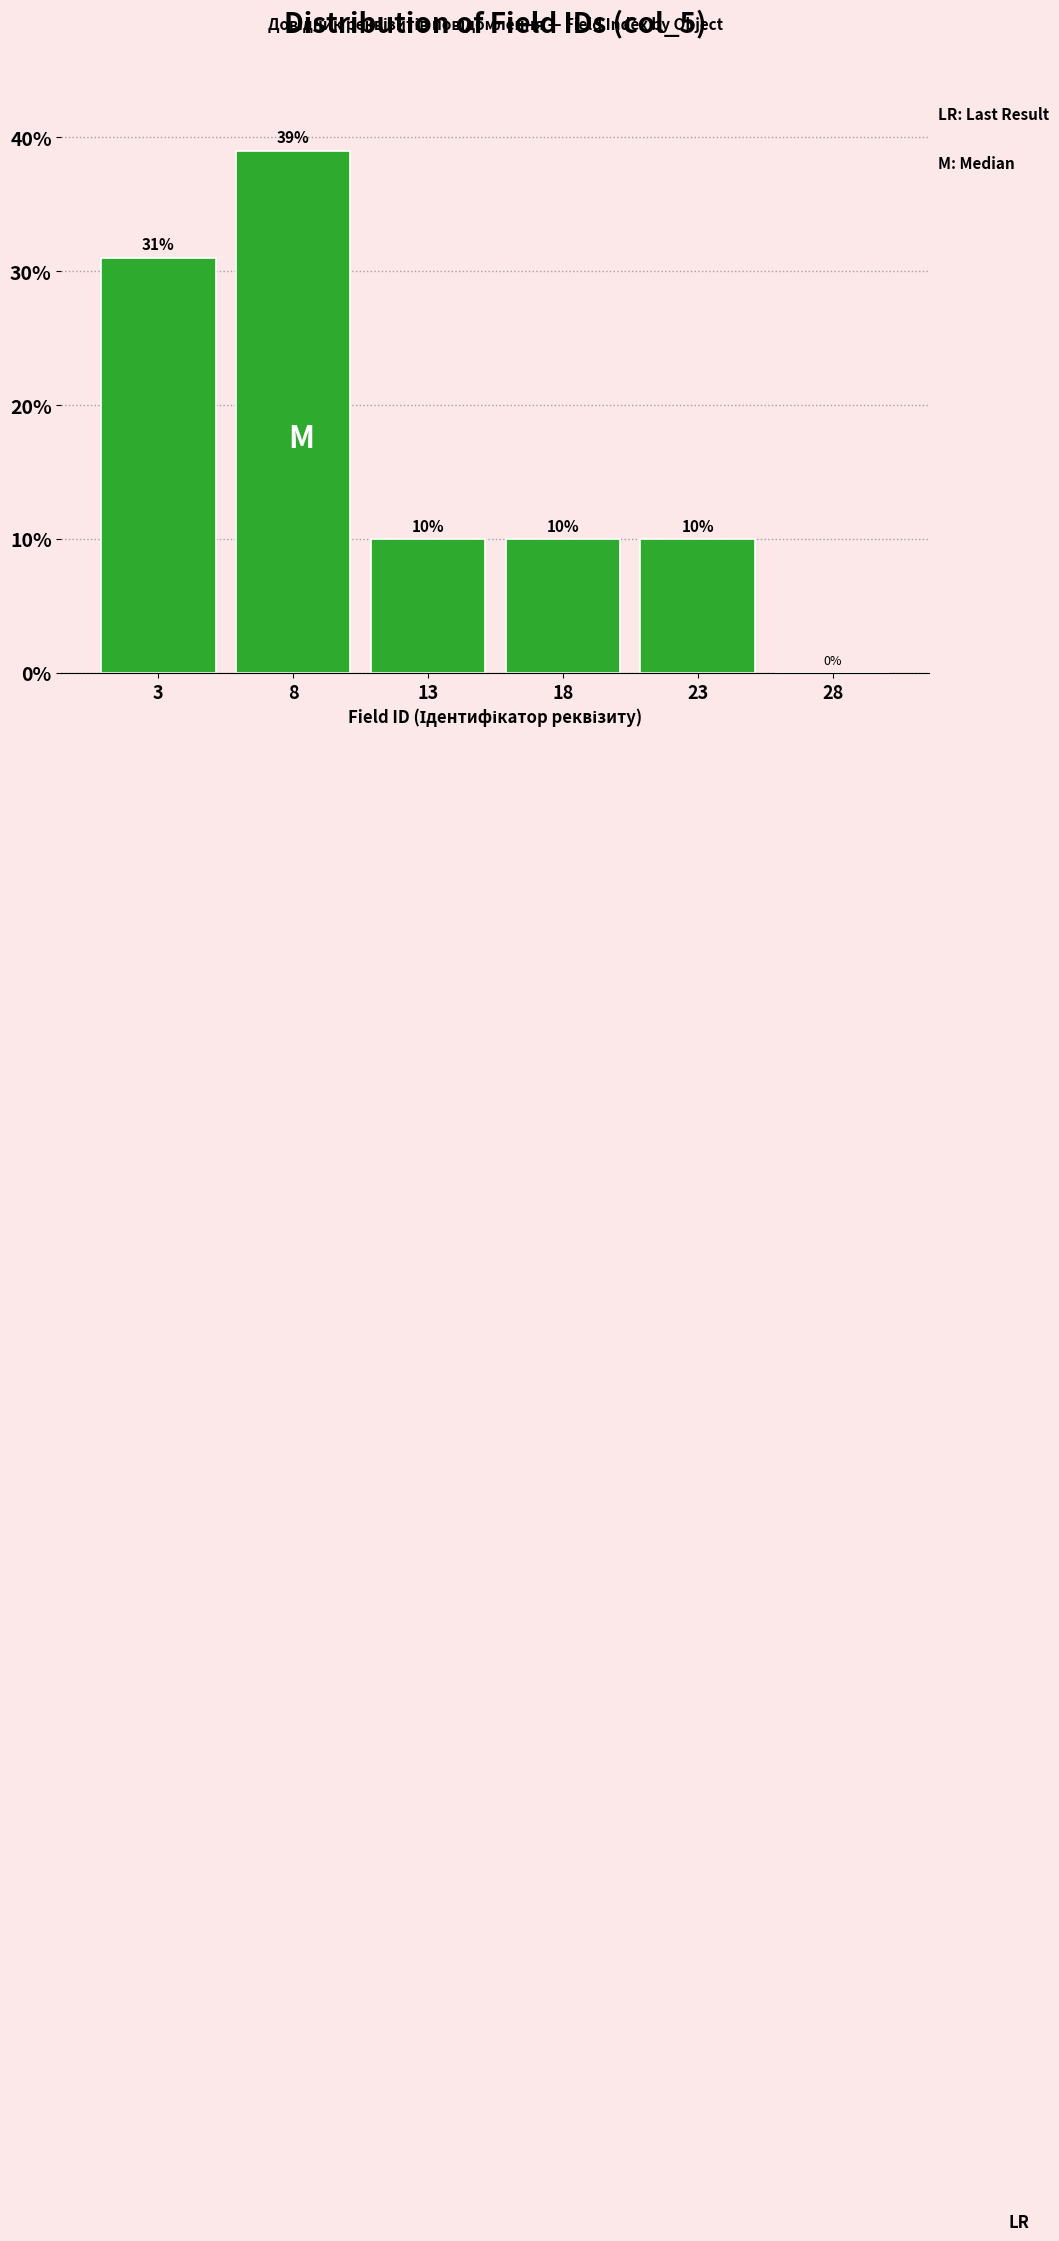

Reading right to left, transcribe all the data shown in this chart.

28=0	23=10	18=10	13=10	8=39	3=31